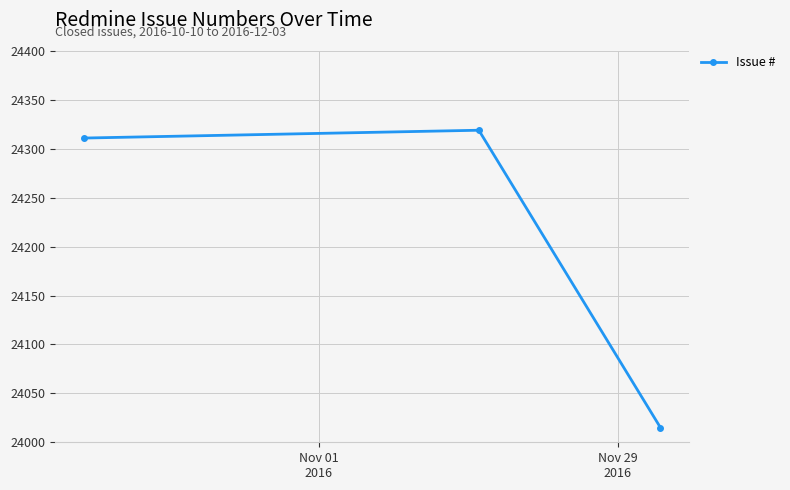

Reading left to right, list all the values displayed in this chart.

24311	24319	24015